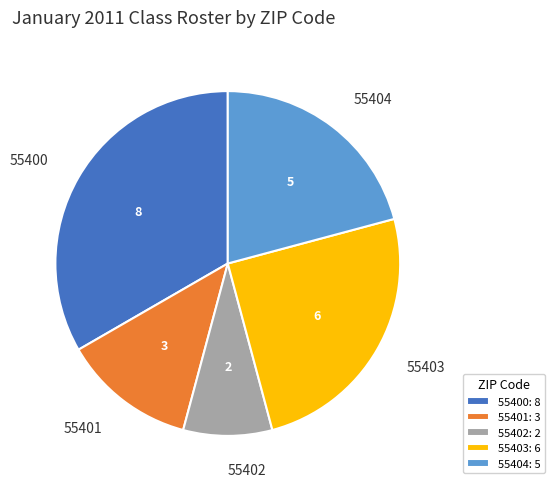

Which has a higher value, 55402 or 55401?

55401